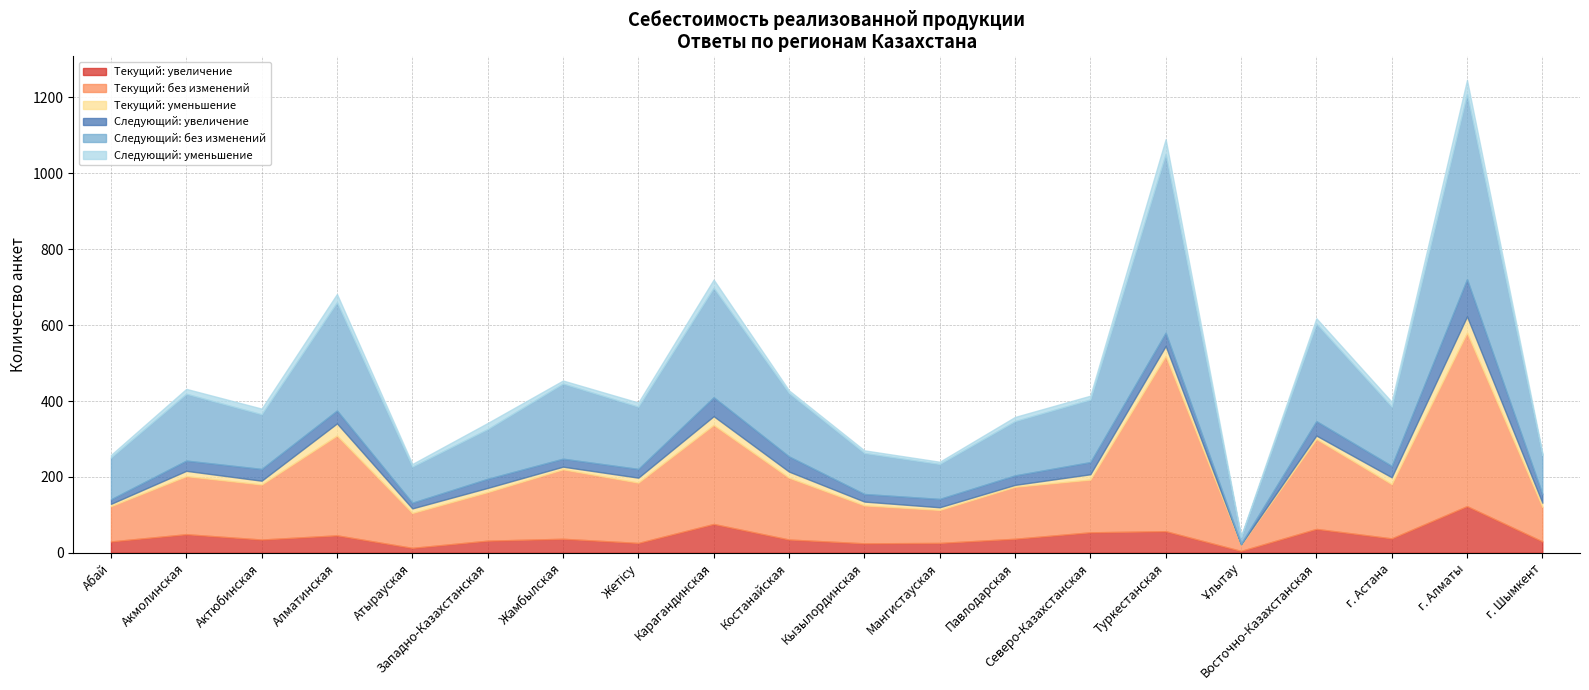

What is the difference between the maximum and minimum values in the Следующий: увеличение series?

96